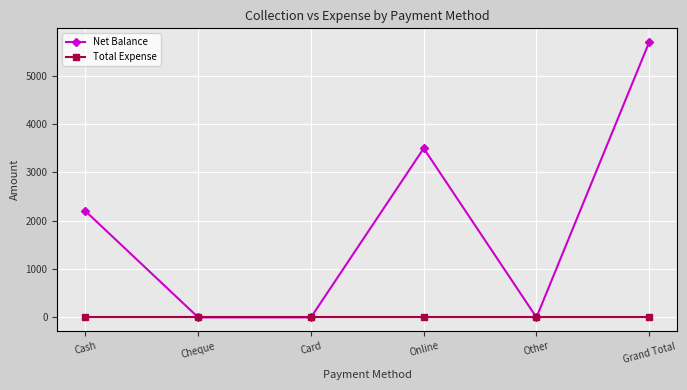

Rank the series by their average value, from lowest to highest.

Total Expense, Net Balance